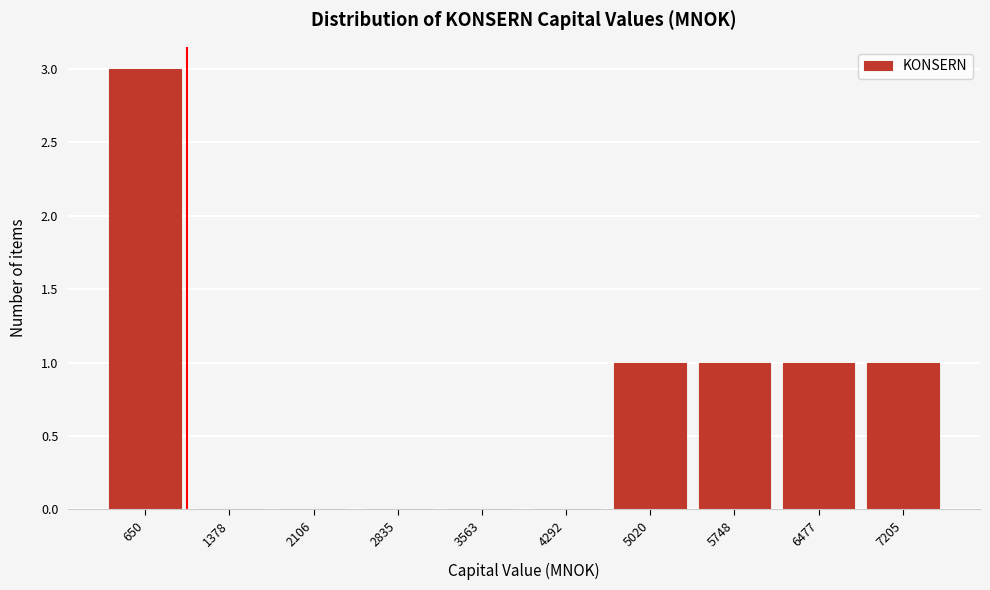

Reading left to right, list all the values displayed in this chart.

650=3	1378=0	2106=0	2835=0	3563=0	4292=0	5020=1	5748=1	6477=1	7205=1